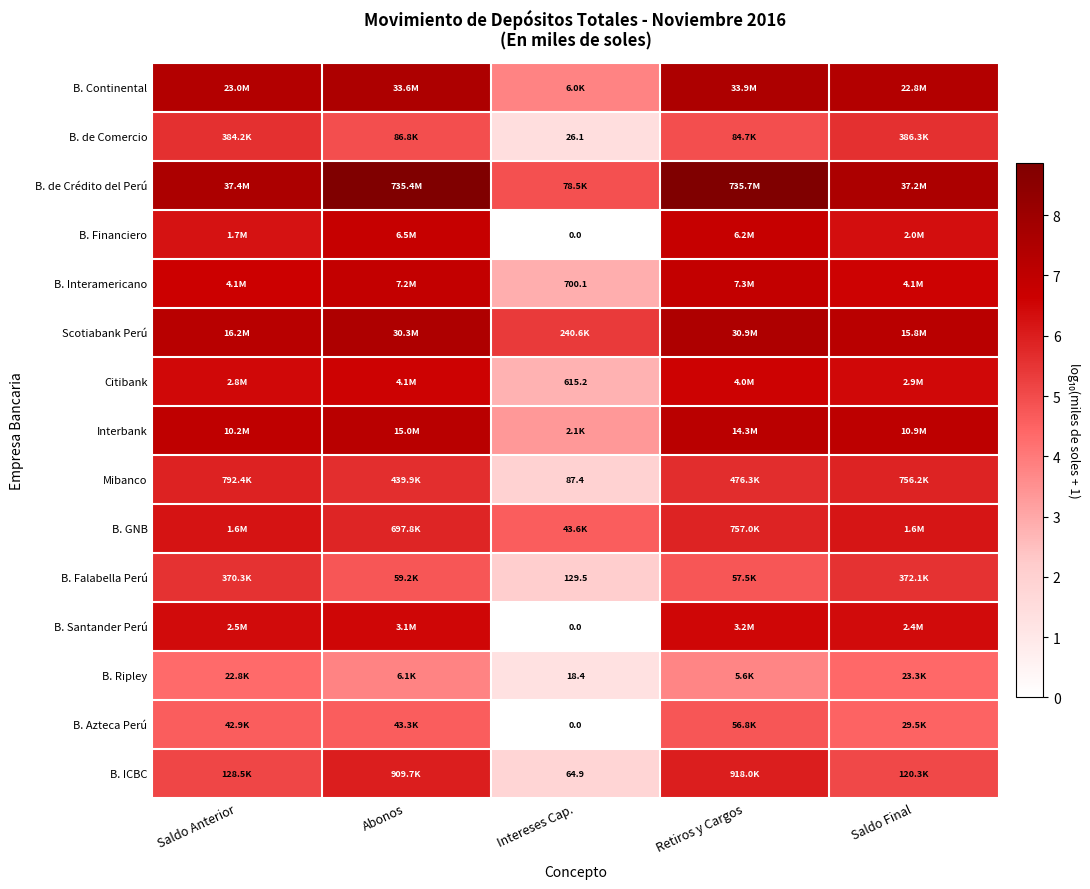

What is the spread (max minus min) of values at Saldo Final?

3.2